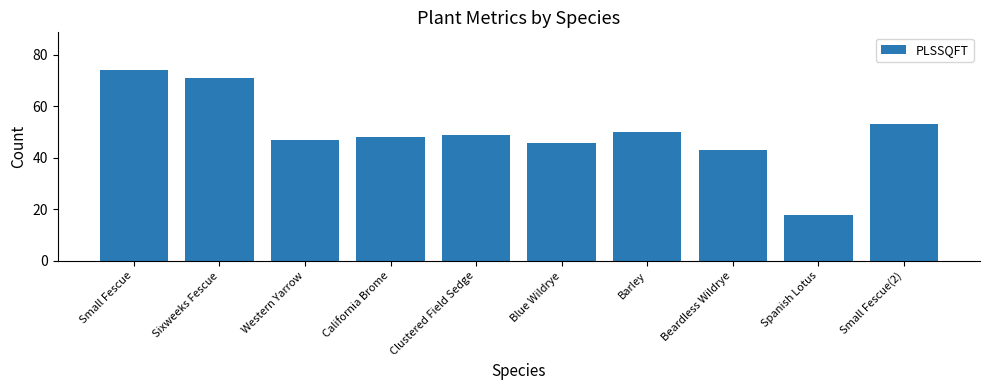

What is the difference between the maximum and minimum values?

56